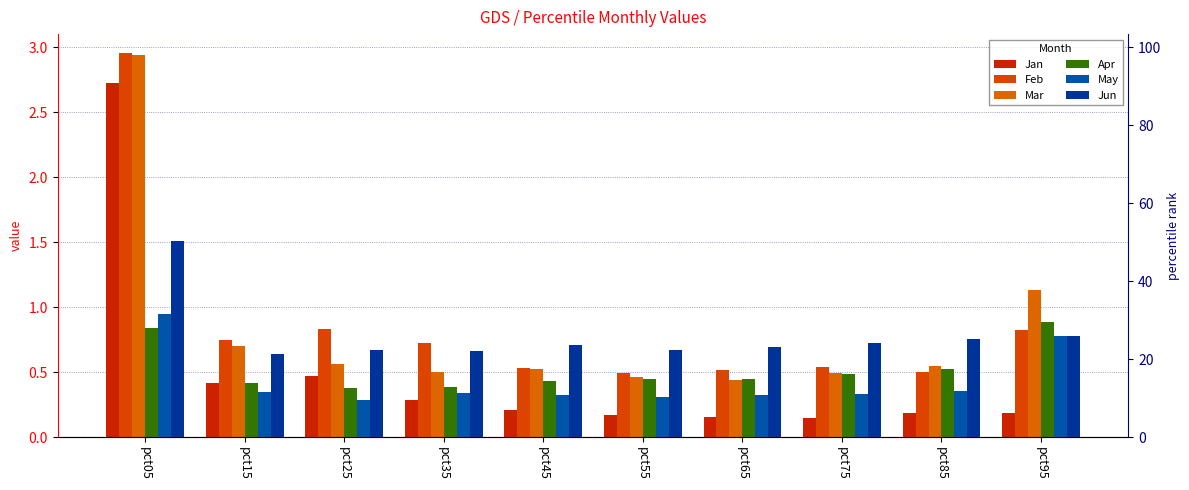

Which series has the largest range (max minus min)?

Jan